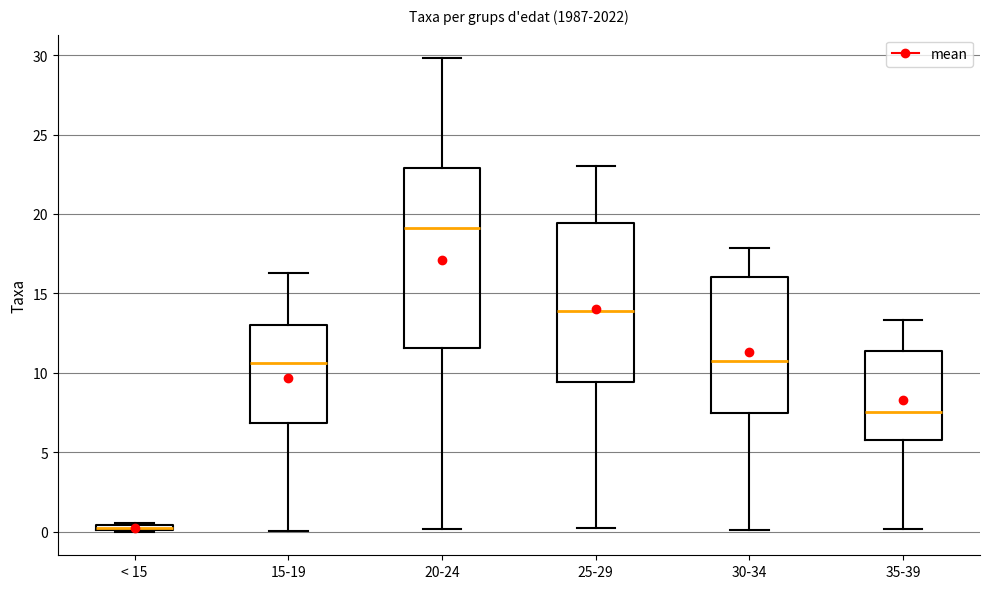

Which box's median line is the highest?

20-24